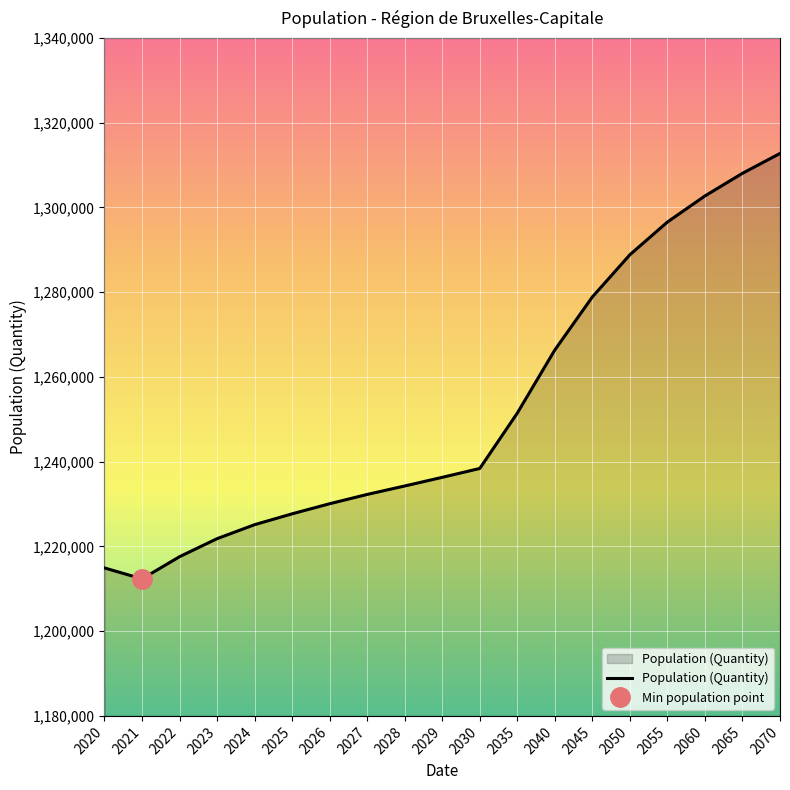

What is the change in value from 2021 to 2070?

+100409